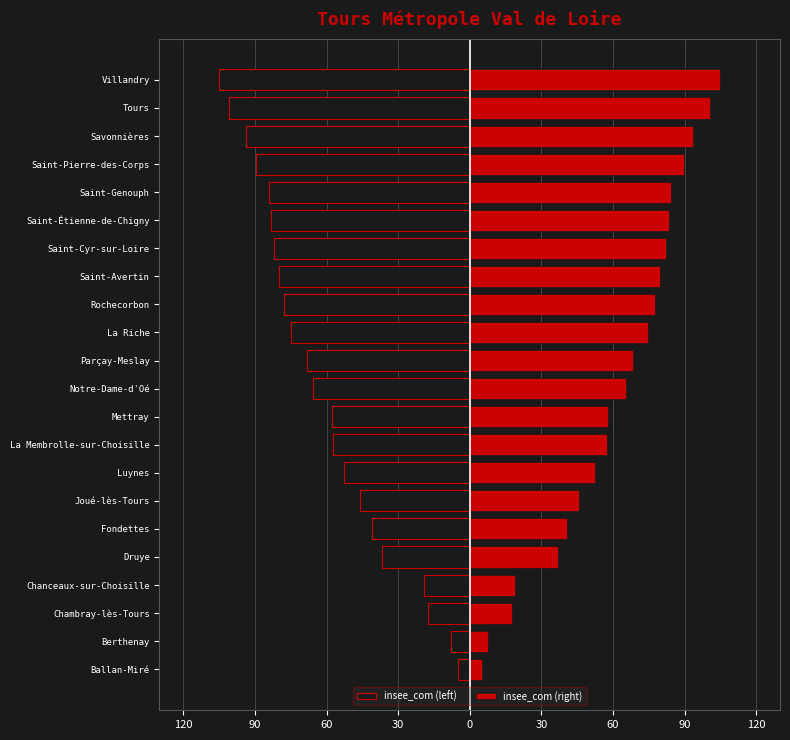

What is the sum of the insee_com (left) values at Berthenay and Fondettes?

-48.6